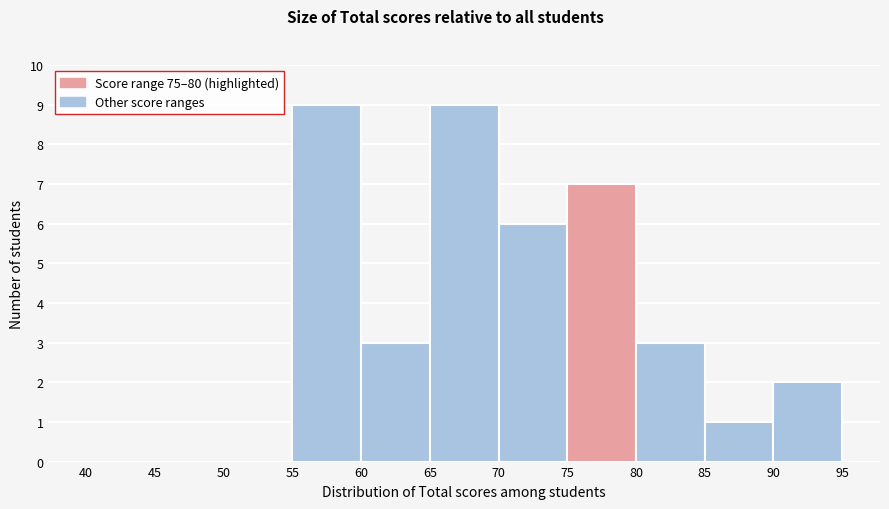

How tall is the bar that spans 85 to 90 on the x-axis? The values are not printed on the chart, so give them approximately, as read against the axis.

1